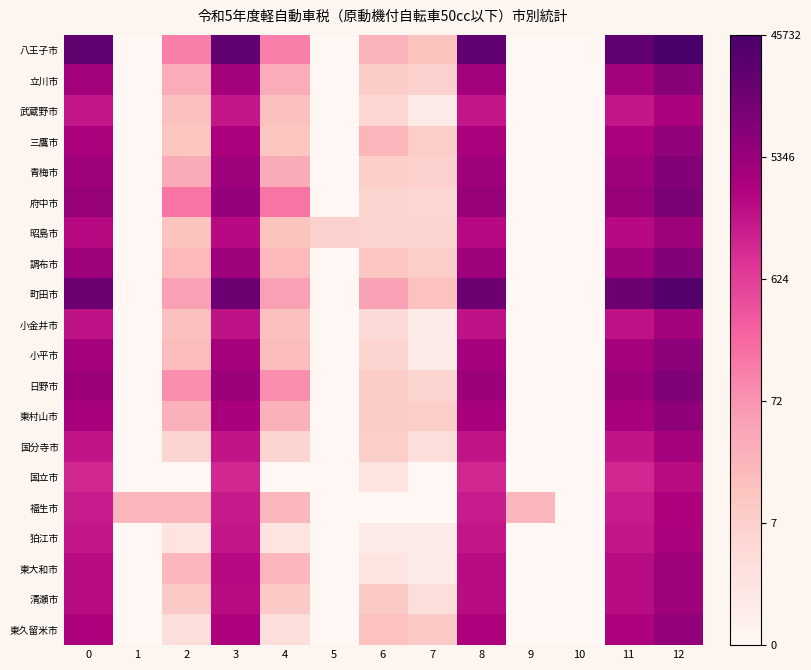

What is the total value across all series at 9?

3.2